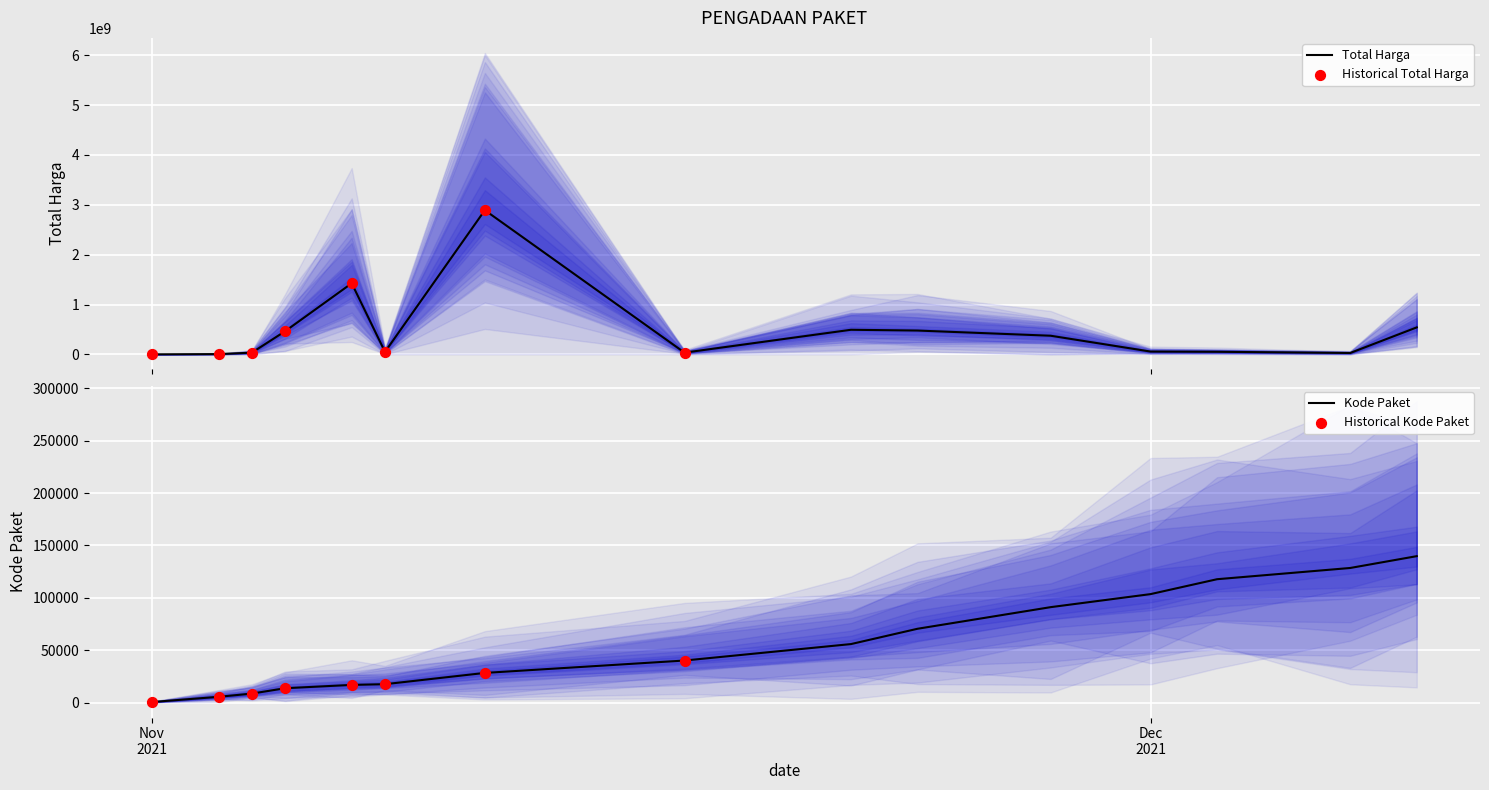

Which series reaches the maximum Y coordinate?

Total Harga